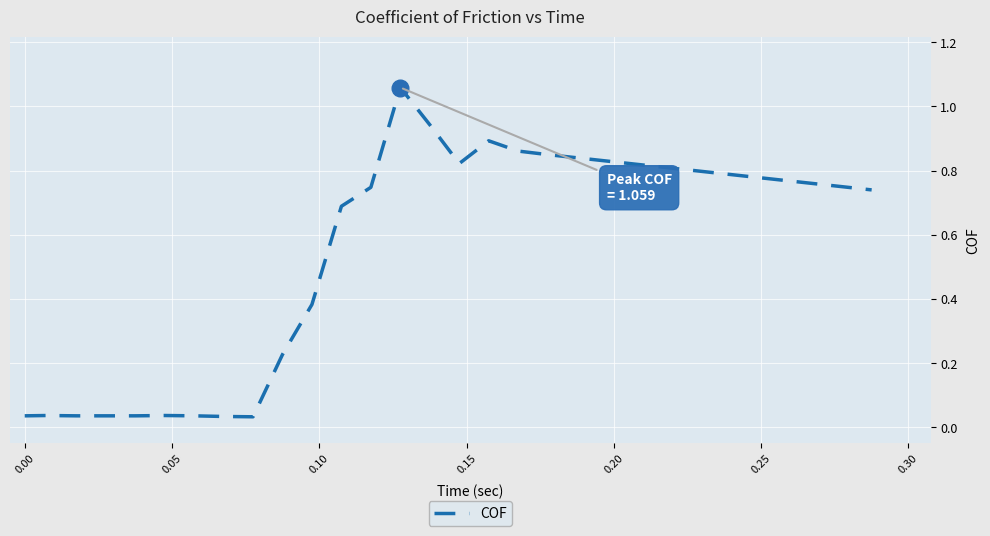

How many lines are shown in the chart?

1